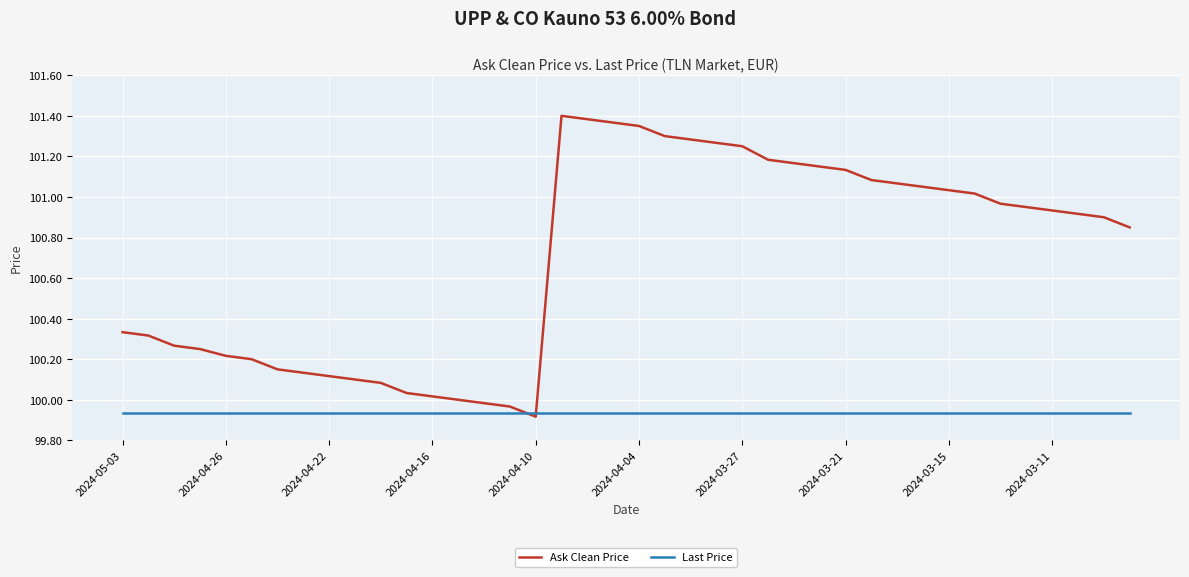

Rank the series by their maximum value, from highest to lowest.

Ask Clean Price, Last Price